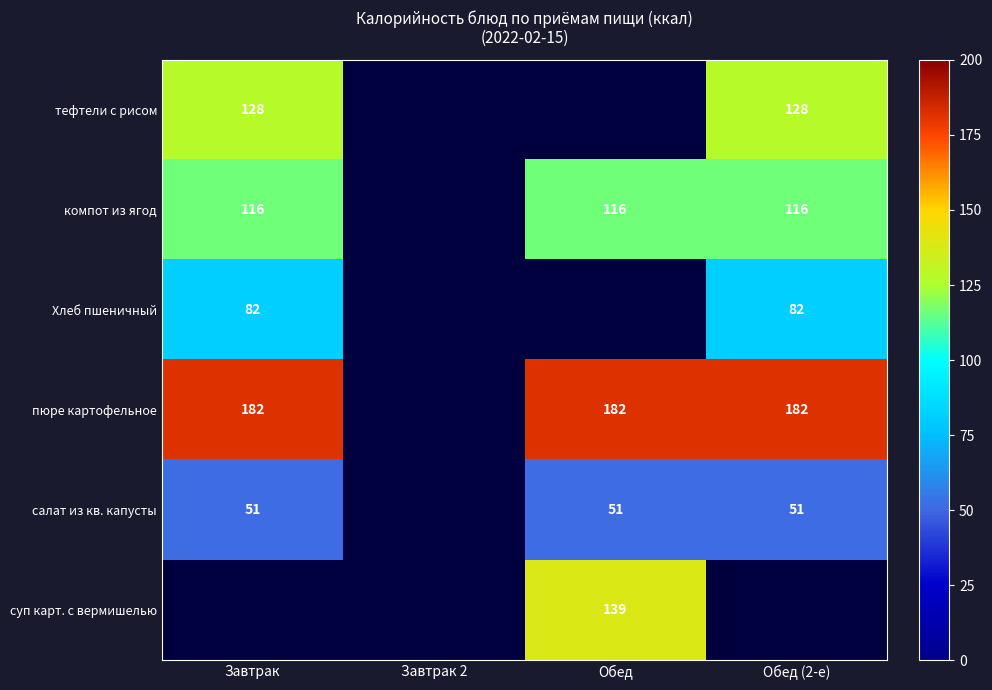

Is the value of салат из кв. капусты at Обед greater than the value of пюре картофельное at Обед (2-е)?

No